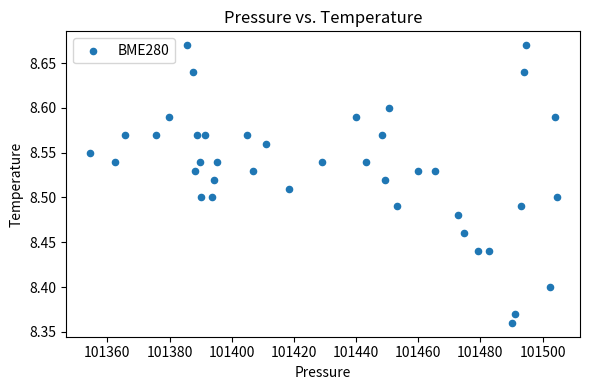

What is the range of X values (max minus min)?

150.2